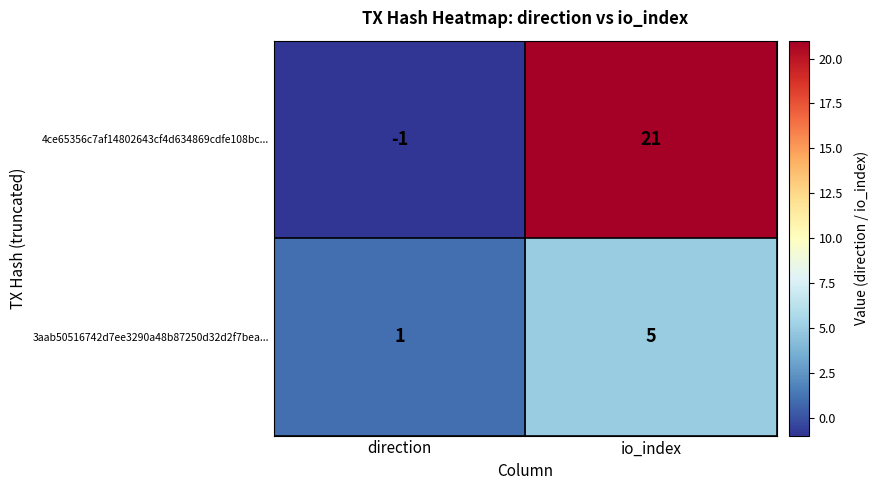

Which category has the highest value across all series?

io_index